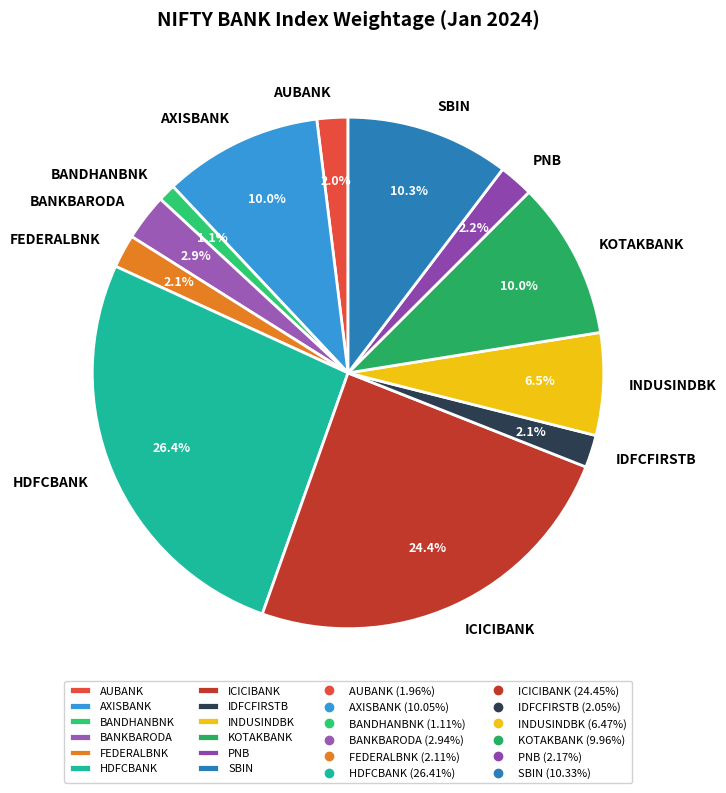

Approximately how many times larger is the value at IDFCFIRSTB compared to HDFCBANK?

0.1